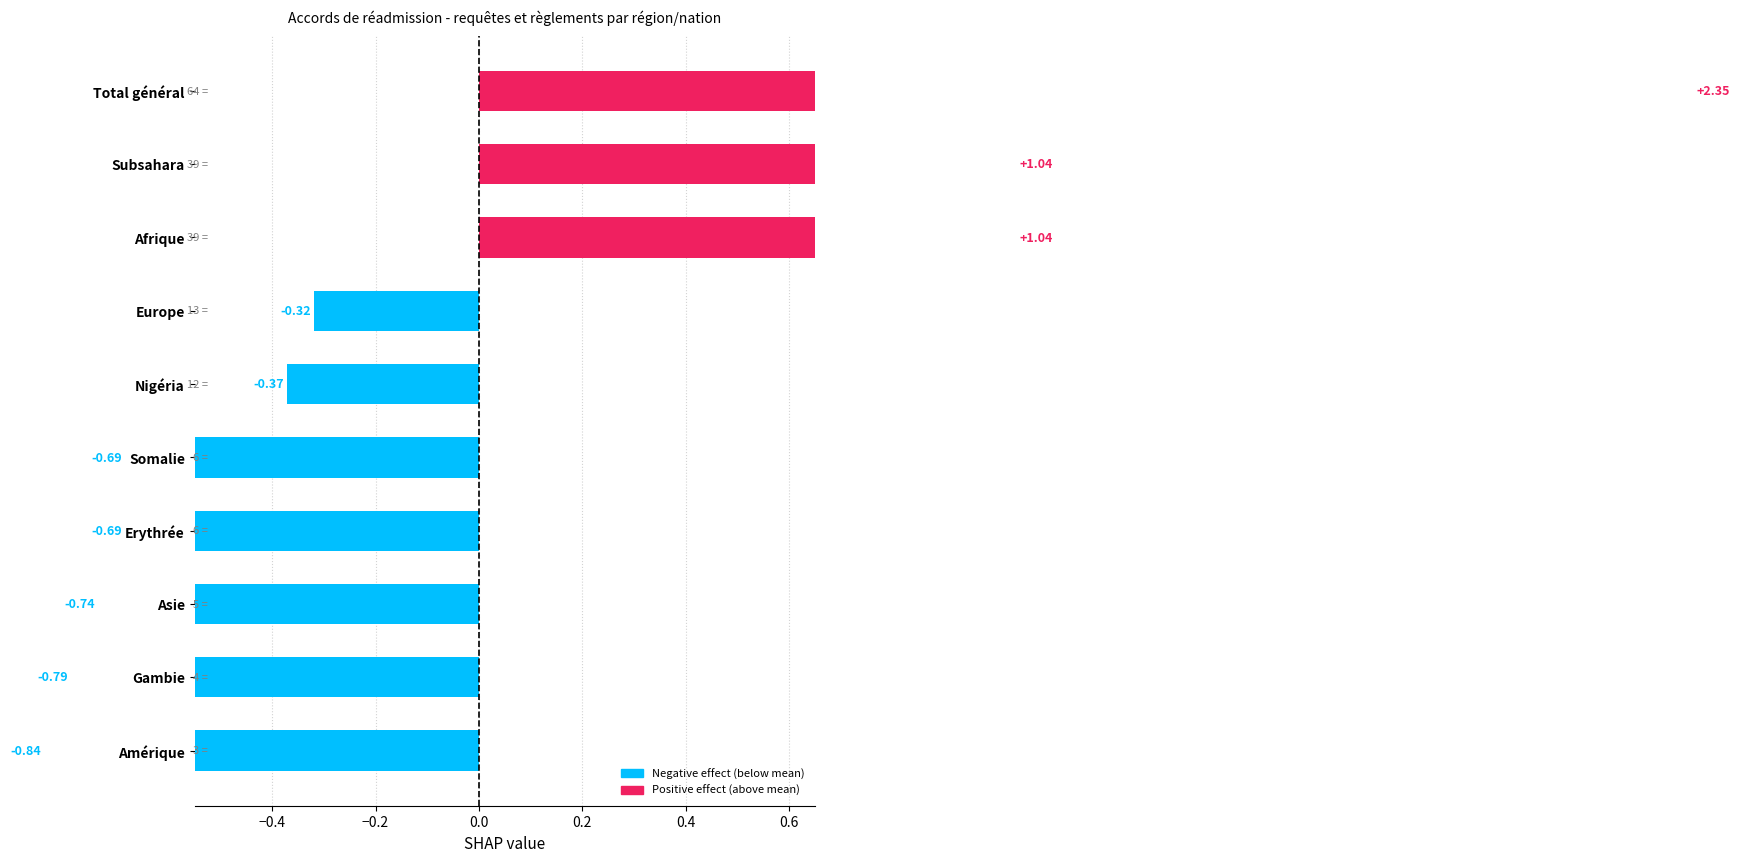

What is the difference between the second highest and second lowest values?

1.8